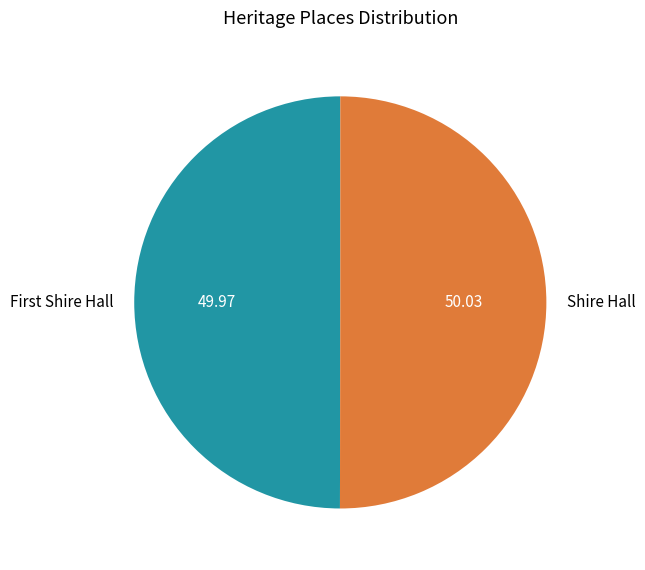

Count the number of slices in the pie.

2